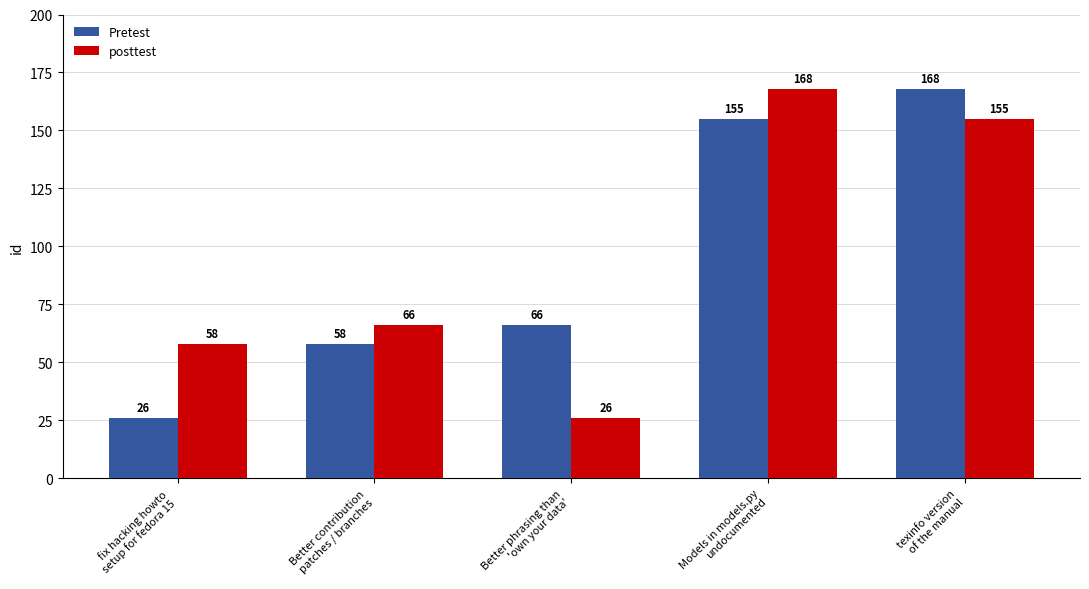

What is the spread (max minus min) of values at Models in models.py
undocumented?

13